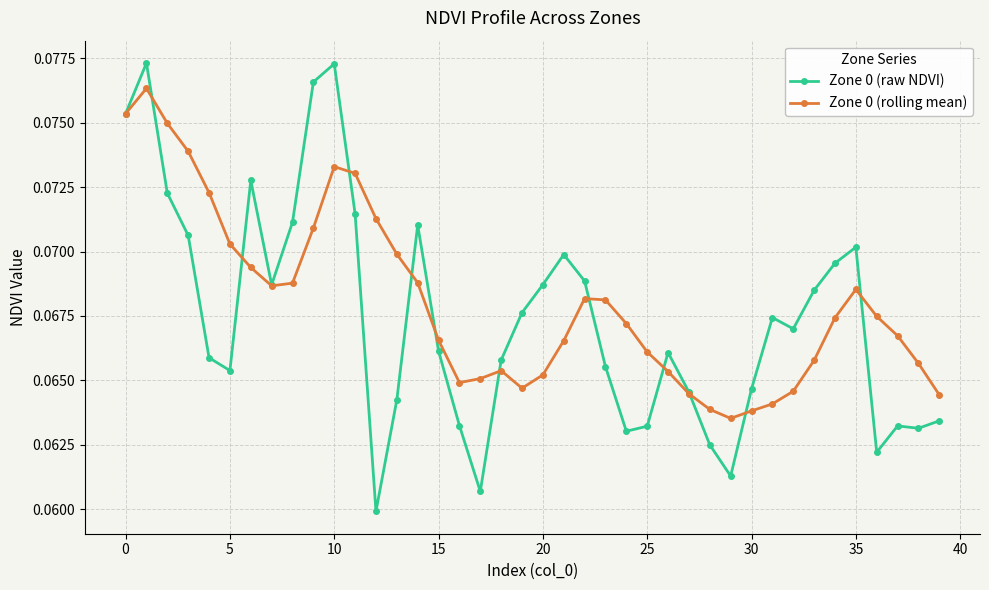

How many Zone 0 (rolling mean) values are between 0 and 1?

40